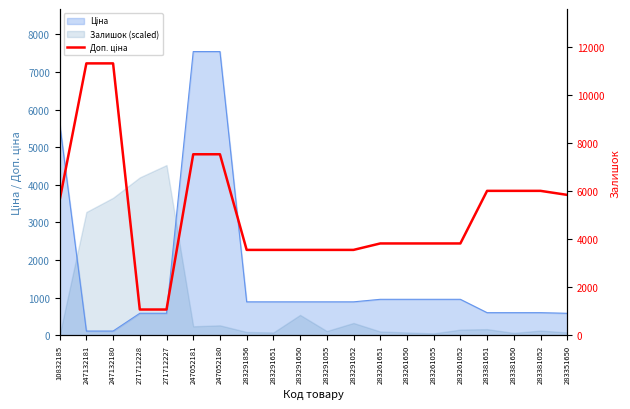

Approximately how many times larger is the value at 283291650 compared to 283261055?

0.9